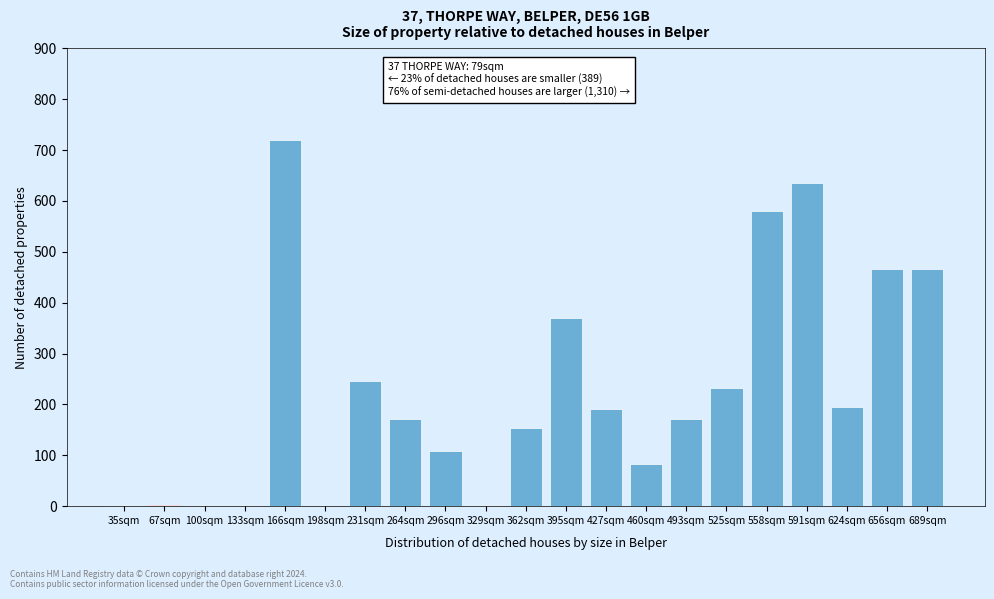

What value does the data have at 558sqm?

581